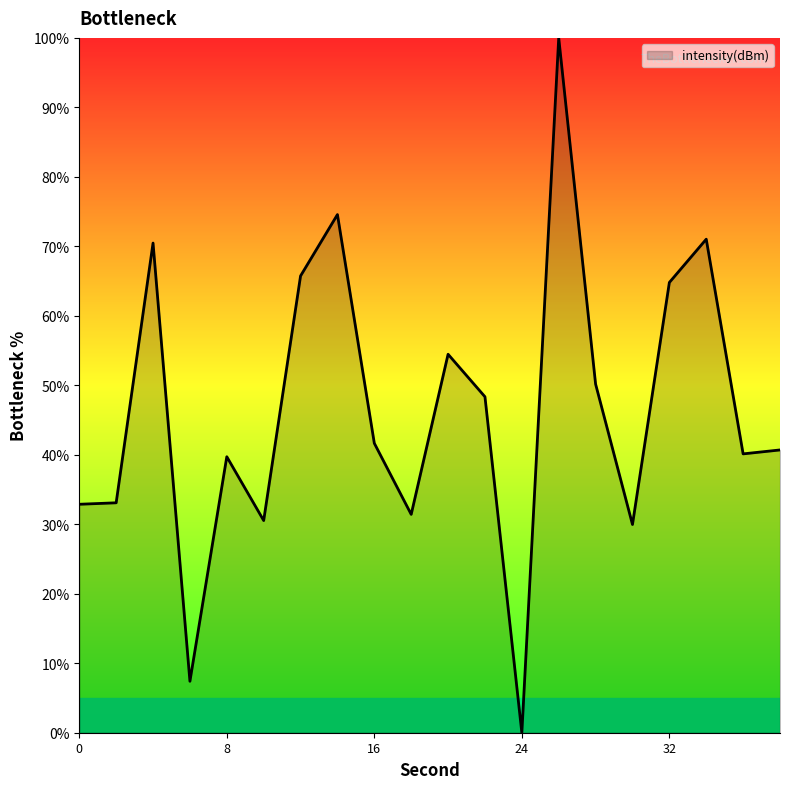

What is the maximum value shown in the chart?

100.0